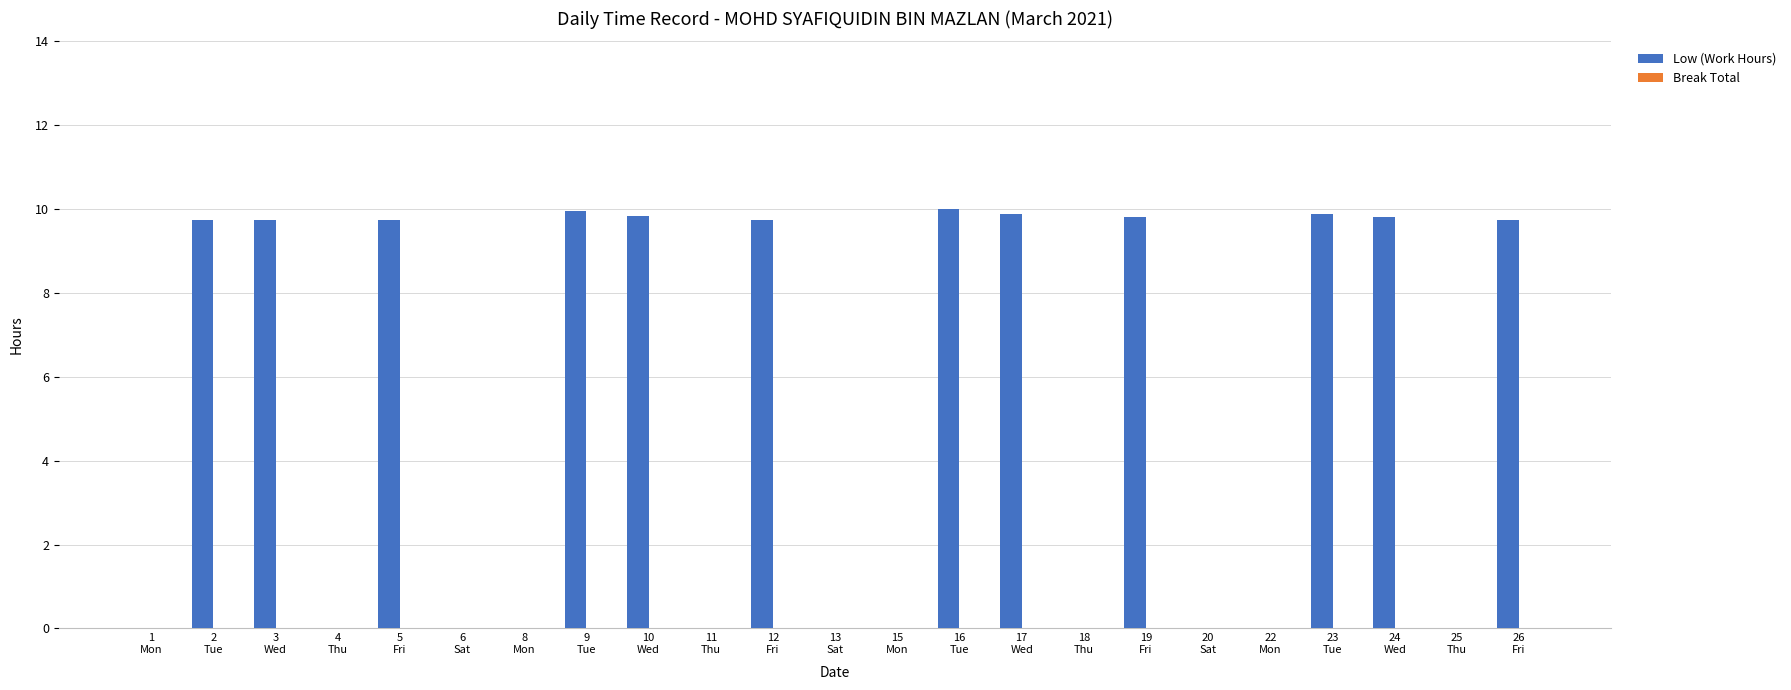

What is the maximum value shown in the chart?

10.0